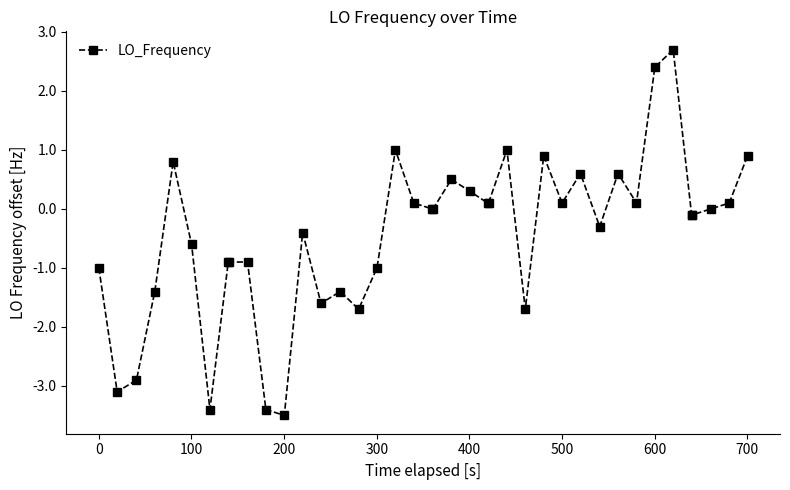

What is the greatest value displayed?

2.7